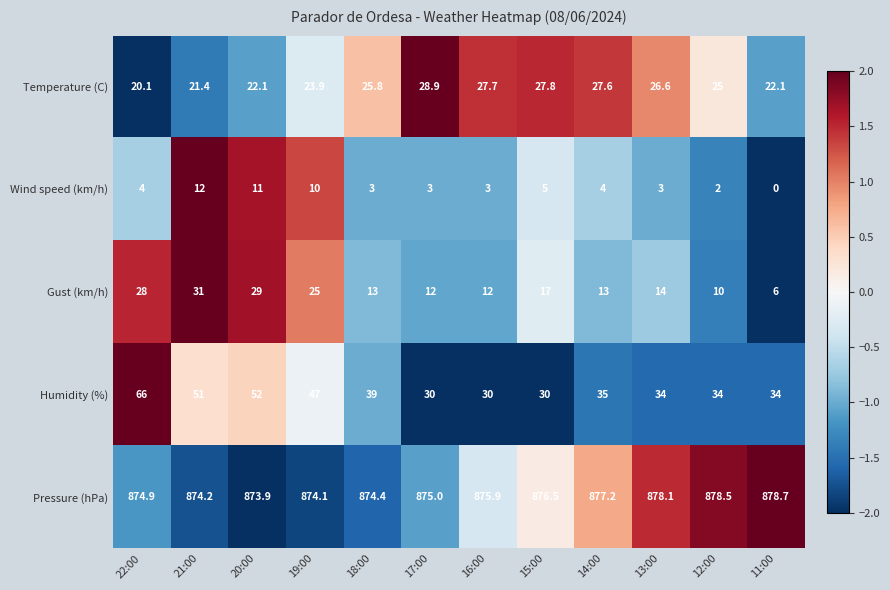

At 18:00, list the series in order from smallest to largest.

Wind speed (km/h), Gust (km/h), Temperature (C), Humidity (%), Pressure (hPa)